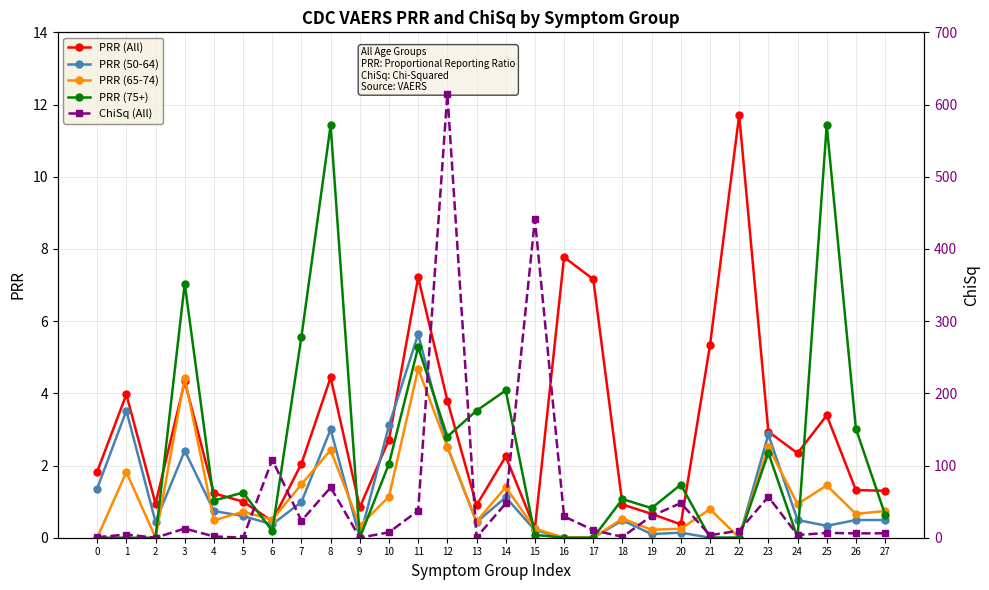

At which category does ChiSq (All) reach its first local valley?

2